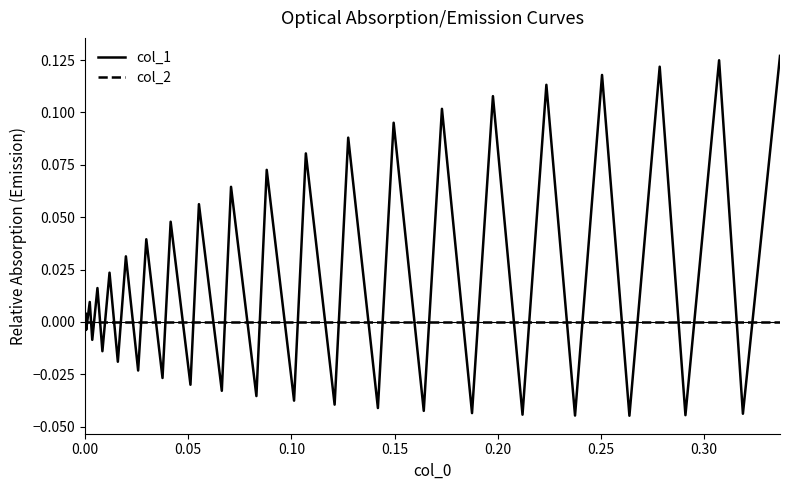

Which series has the largest total across all categories?

col_1